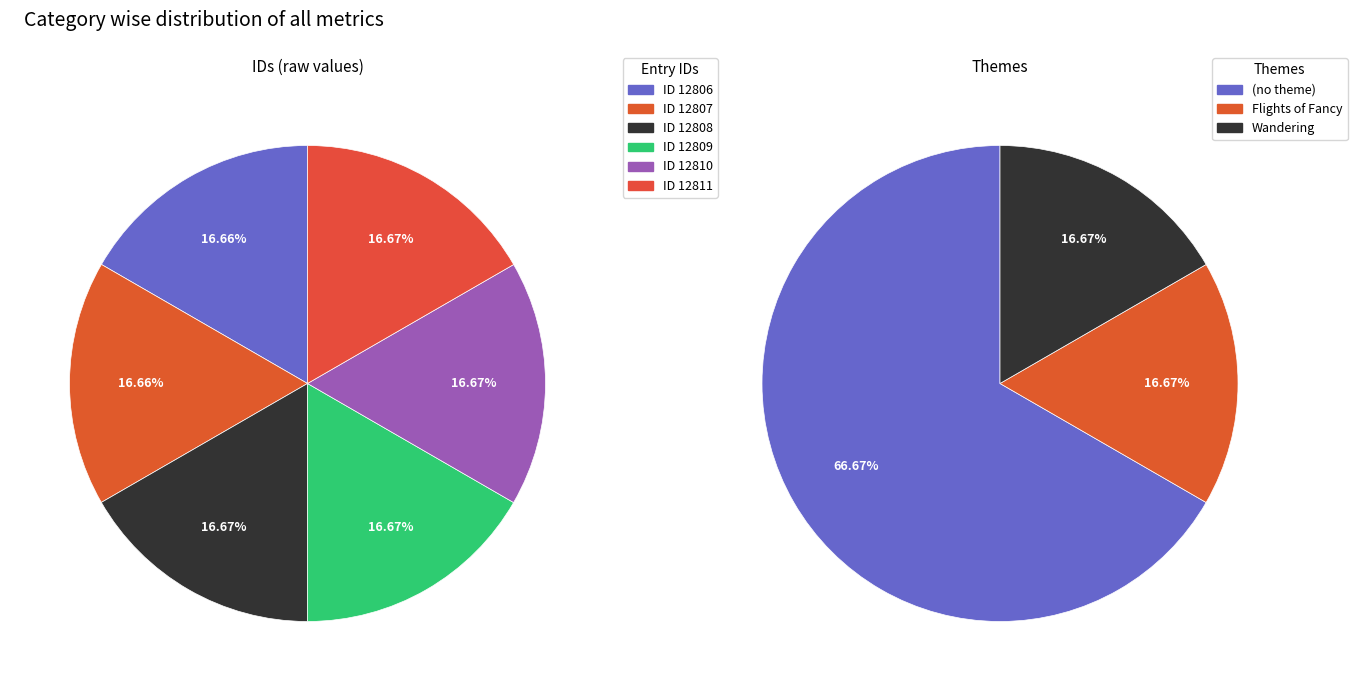

What is the ratio of the value at Book III. (id:12808) to the value at Book III. (id:12806)?

1.0